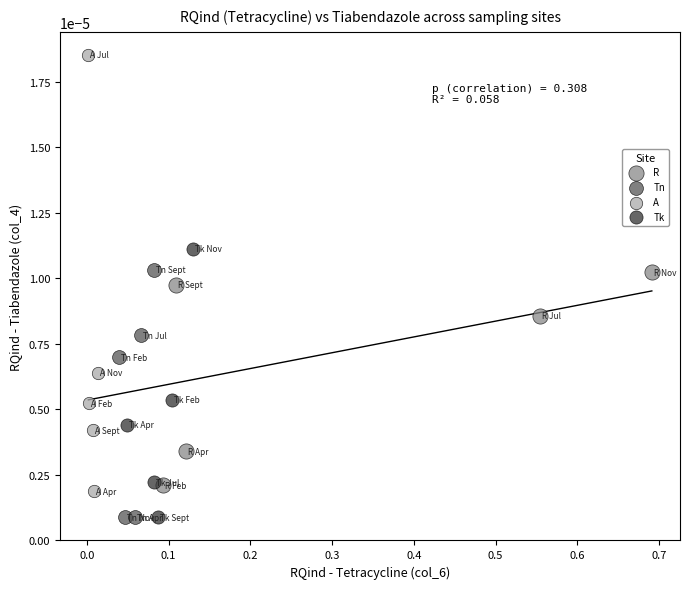

Which series has the widest spread of Y values?

A